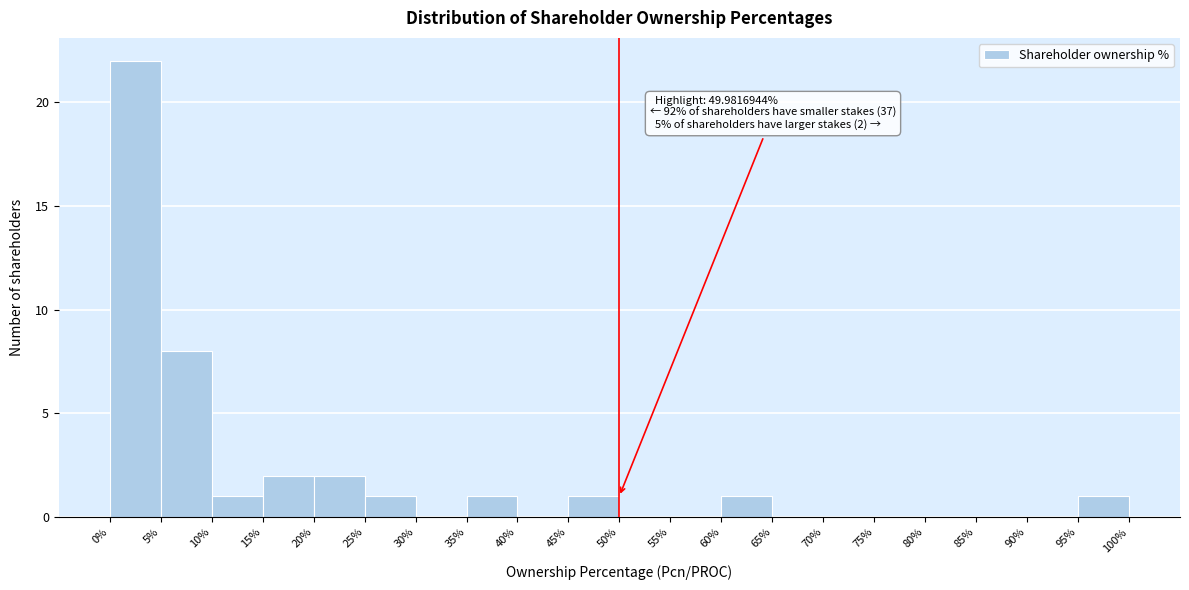

Which range on the x-axis has the tallest bar?

0% to 5%